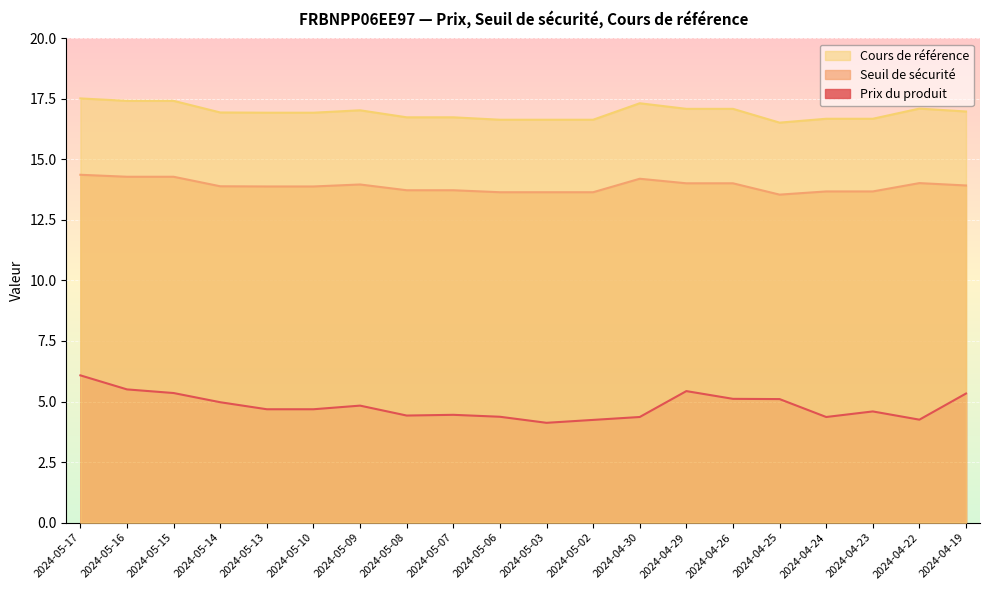

Which series has the largest total across all categories?

Cours de référence